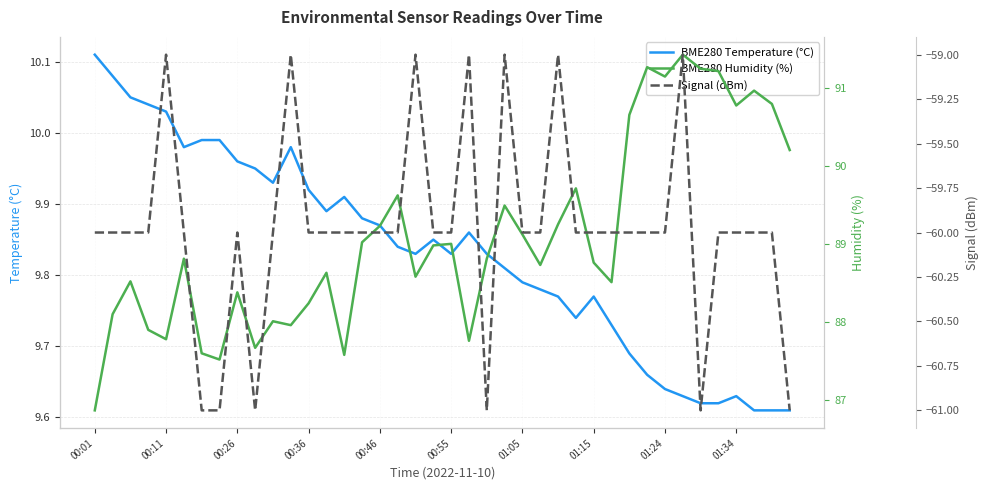

Is the value of BME280 Temperature (°C) at 00:11 greater than the value of Signal (dBm) at 00:01?

Yes